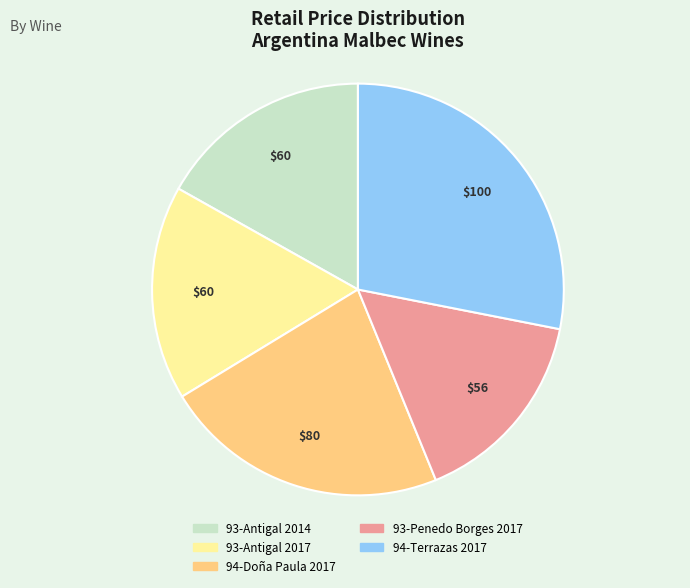

Which has a higher value, 94-Doña Paula 2017 or 93-Antigal 2017?

94-Doña Paula 2017